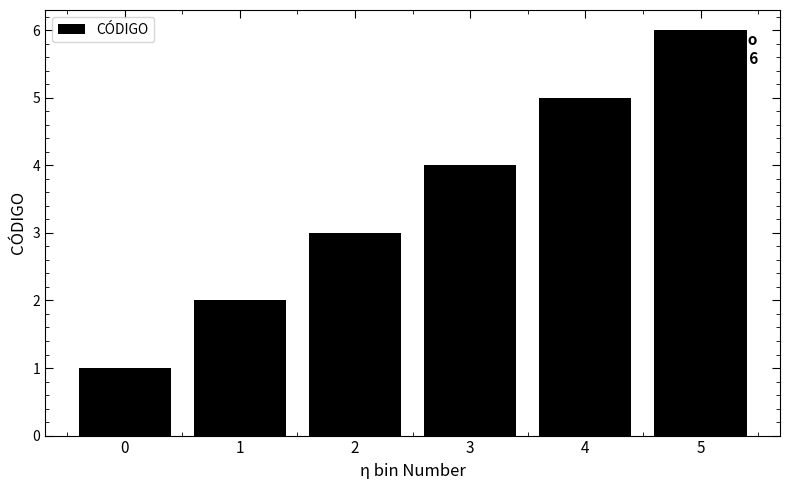

How many values are below 4?

3